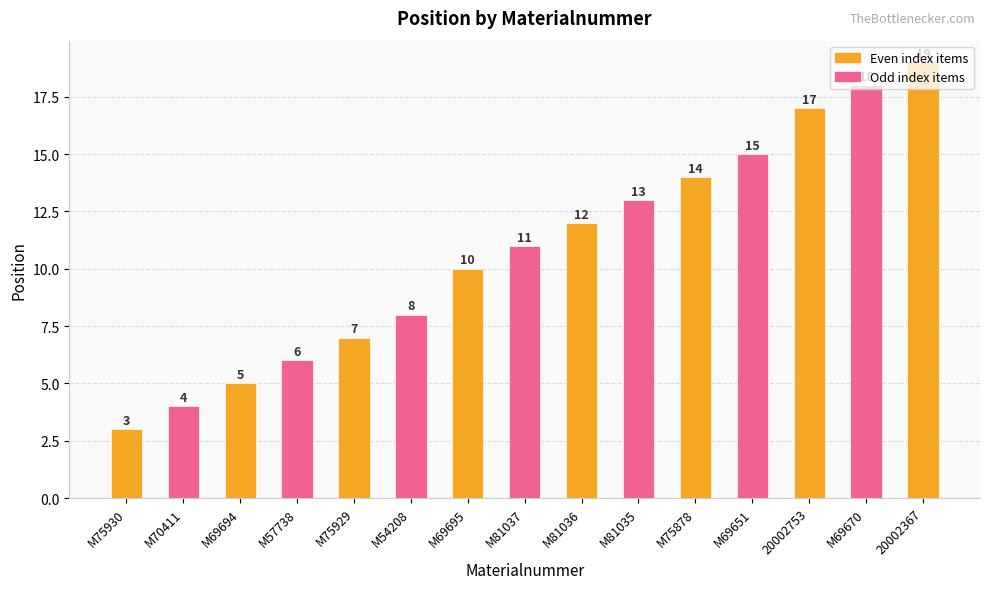

What is the maximum value shown in the chart?

19